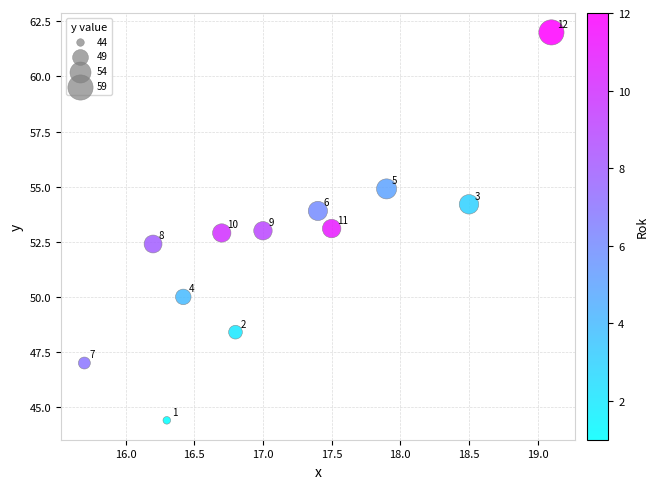

What Y value in the scatter plot is closest to 53?

53.0